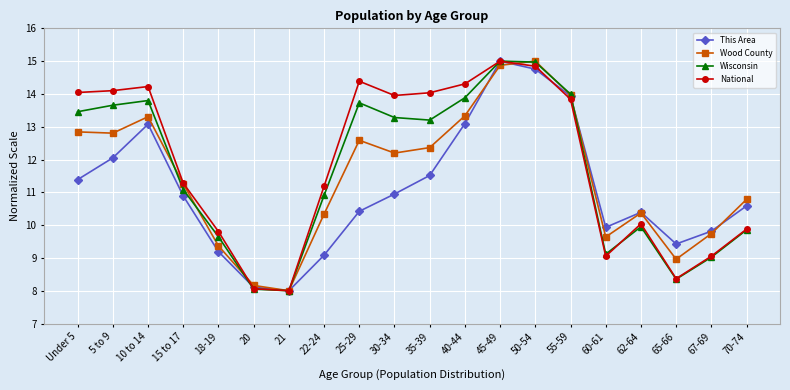

What is the value of the National point at the 9th from the left?

14.4